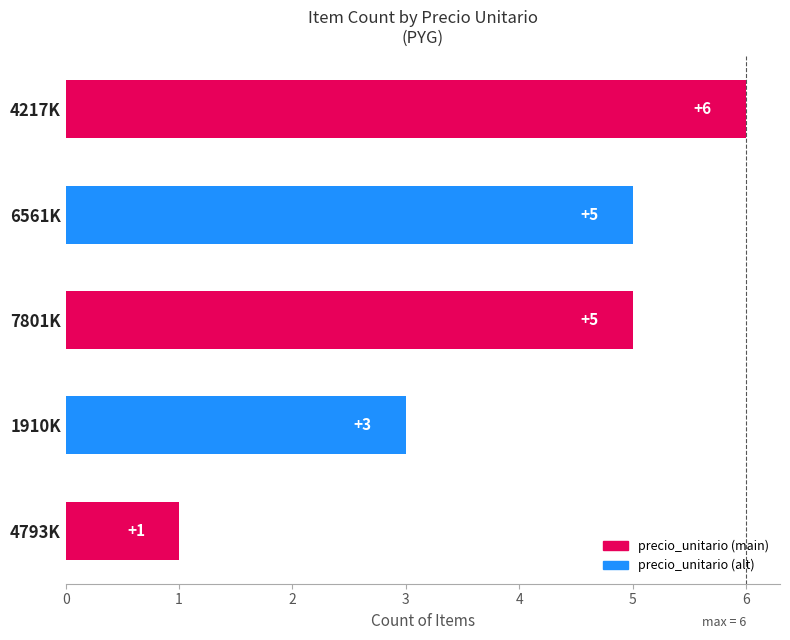

What is the greatest value displayed?

6